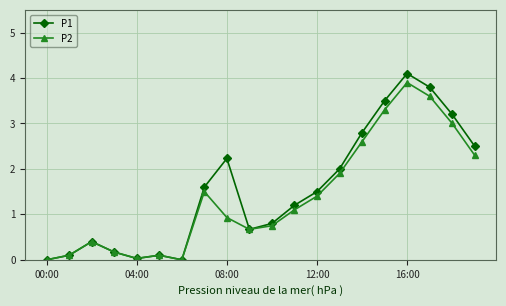

What is the greatest value displayed?

4.1